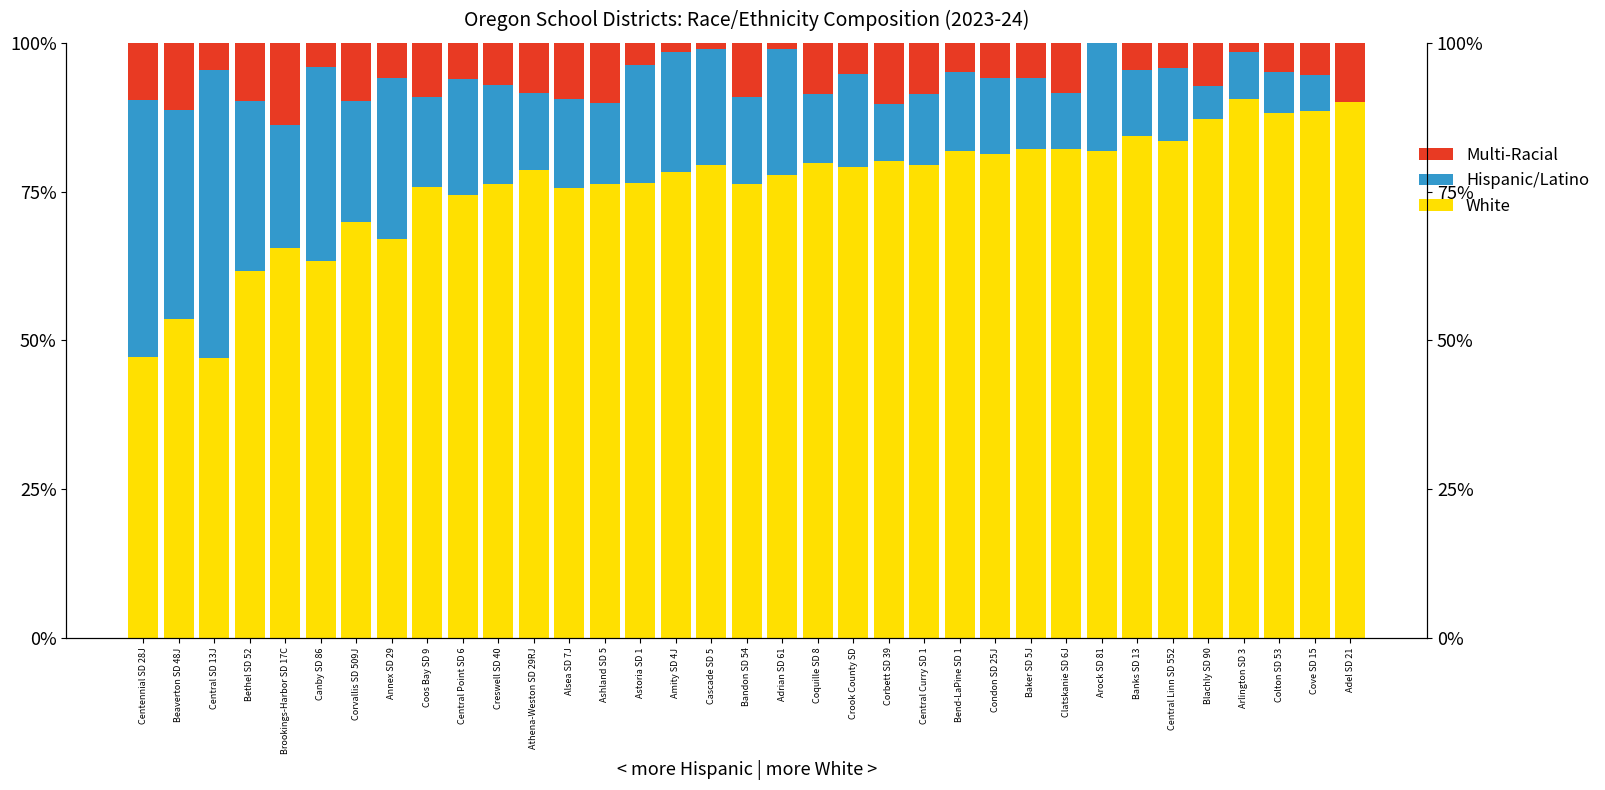

How many bars are there in each group?

3